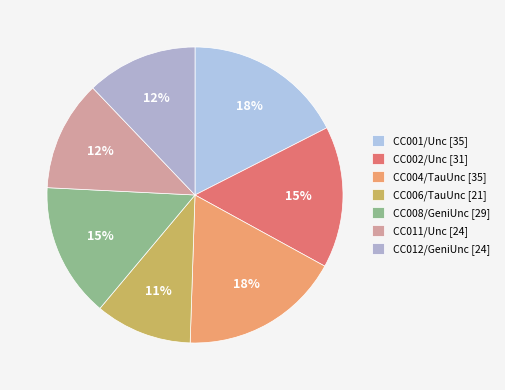

Count the number of slices in the pie.

7